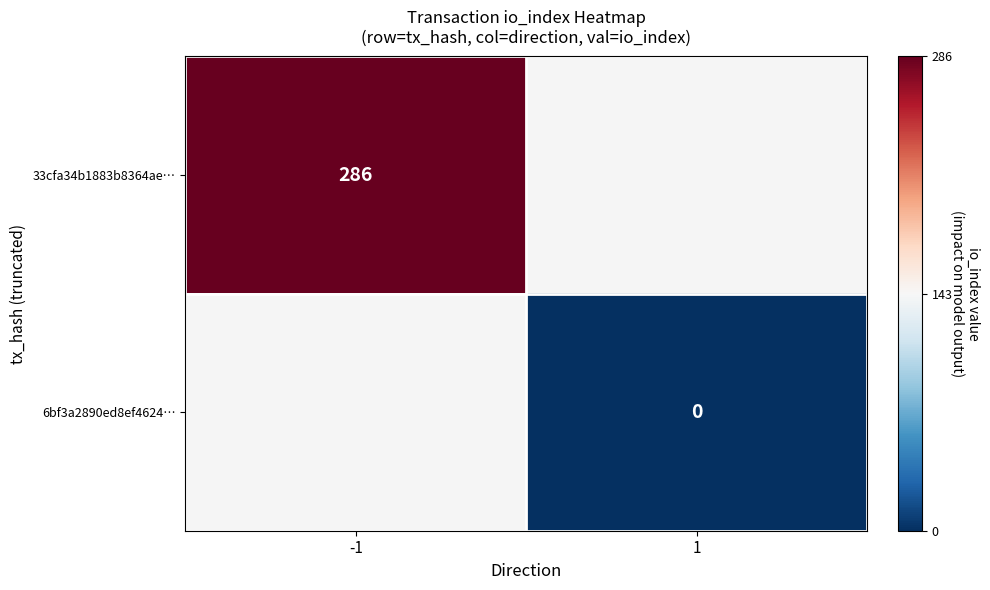

Which label corresponds to the largest value in the chart?

-1